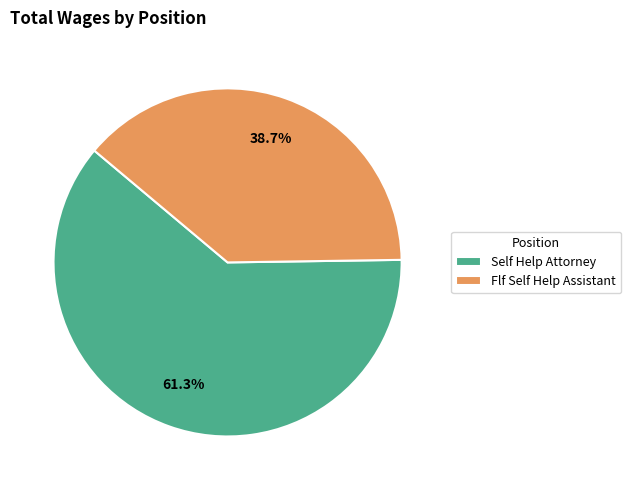

What is the smallest slice in the pie chart?

Flf Self Help Assistant